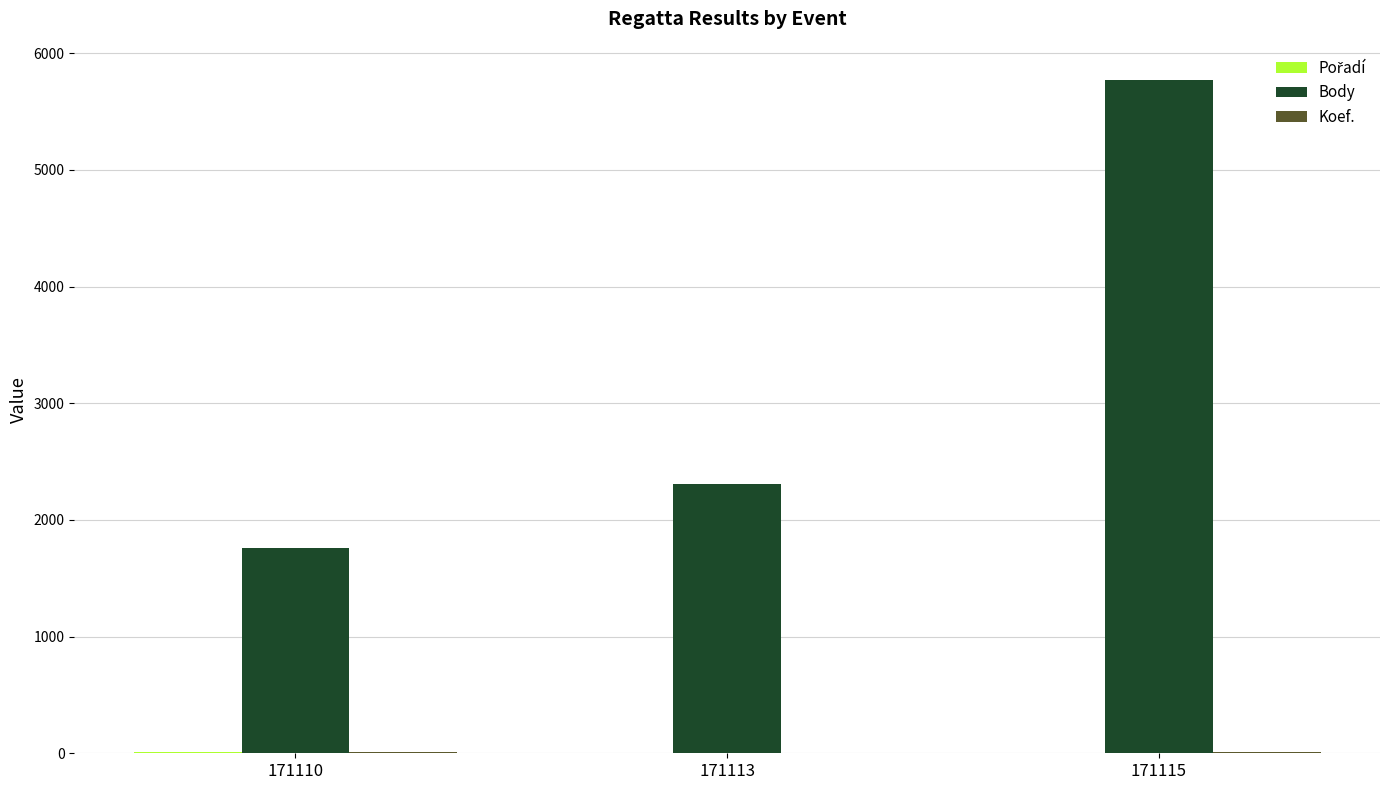

True or false: Body has a value of 5775 at 171115.

True